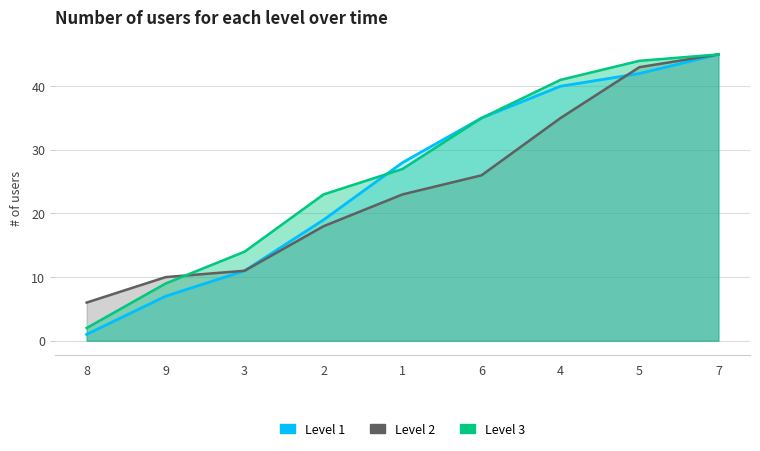

What is the difference between the maximum and minimum values in the Level 1 series?

44